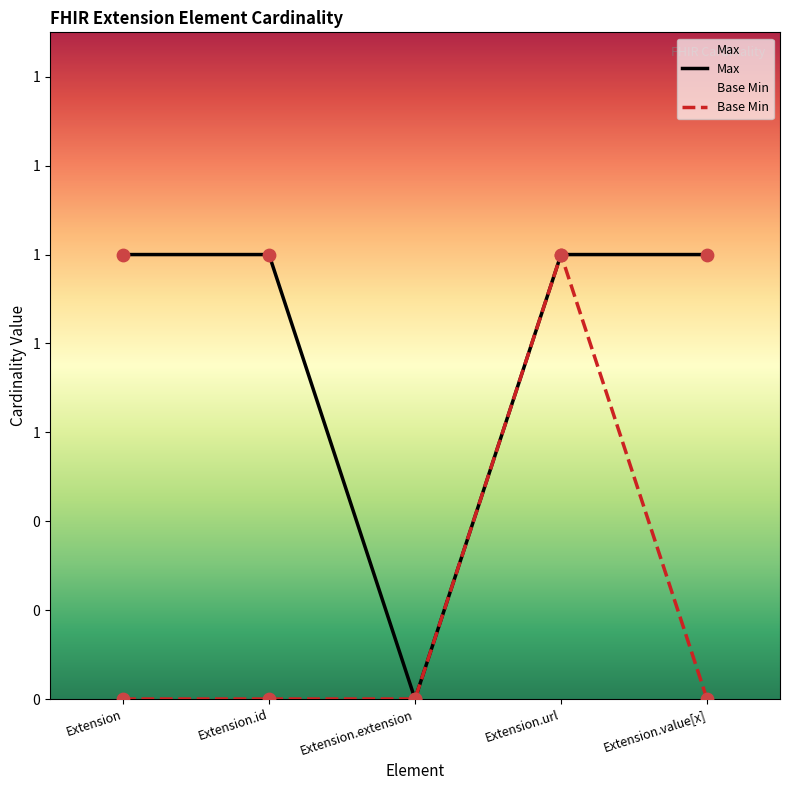

Which series contains the lowest Y value?

Max